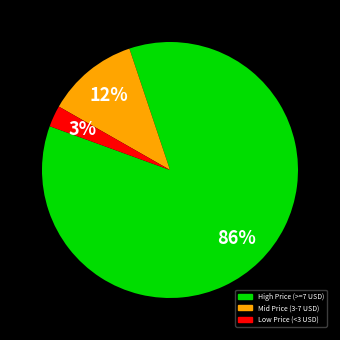

Does any single category account for the majority?

Yes